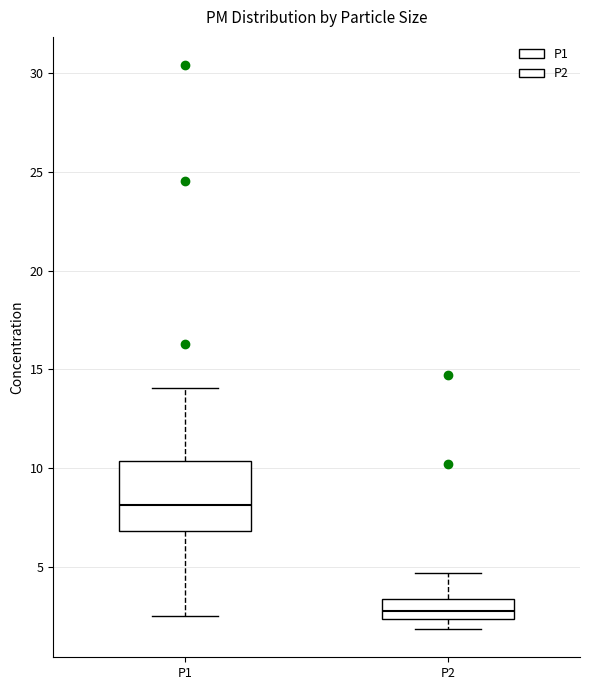

Which box's median line is the lowest?

P2